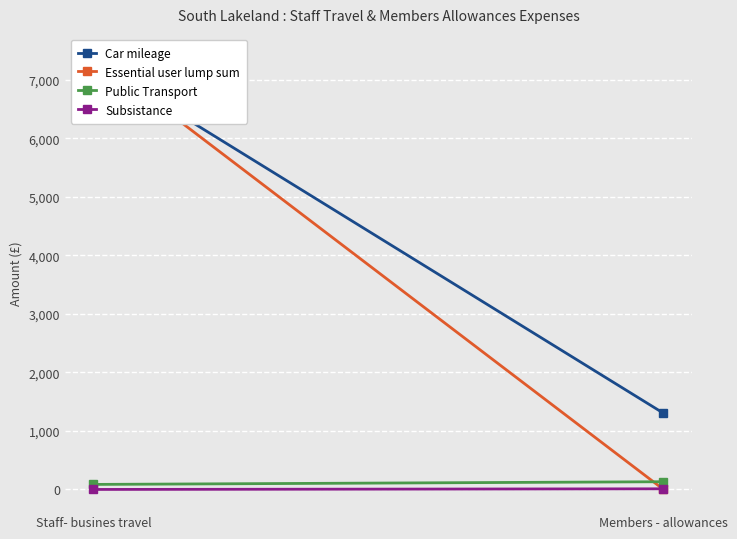

Which has a higher value, Members - allowances or Staff- busines travel?

Staff- busines travel